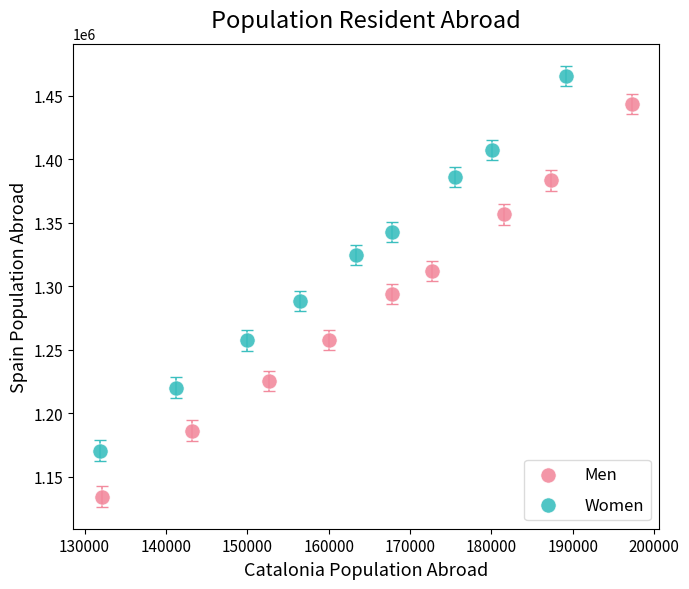

Which series reaches the minimum Y coordinate?

Men